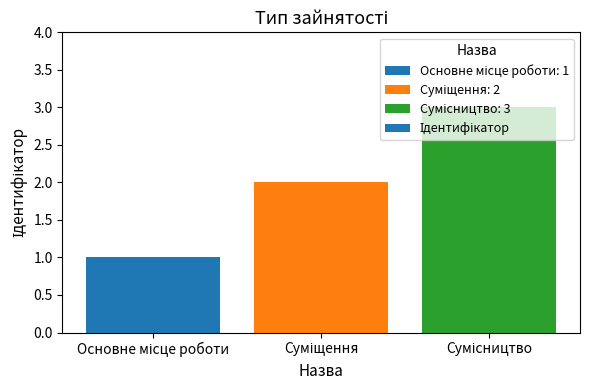

What is the smallest value displayed?

1